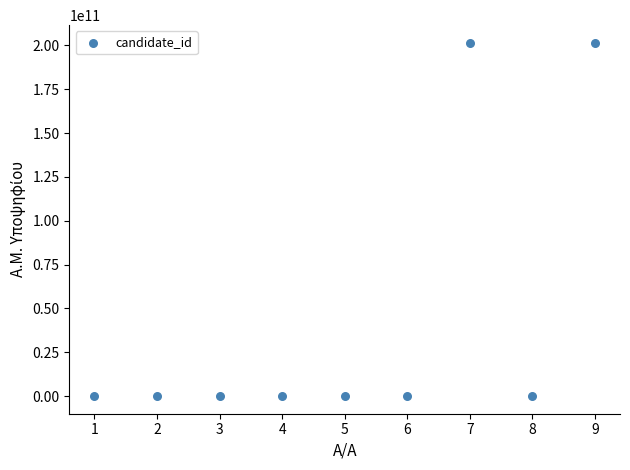

What is the average X value?

5